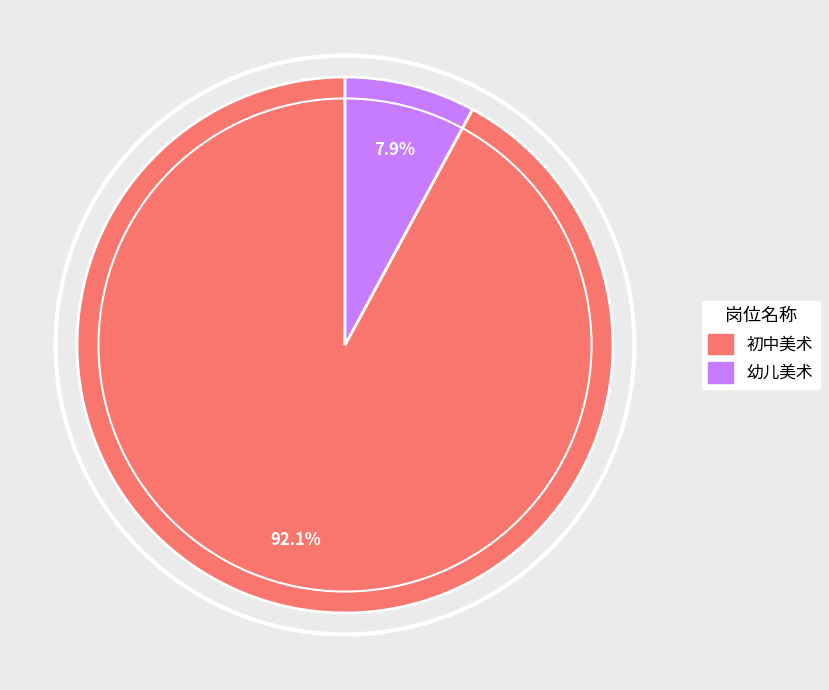

To the nearest percent, what is the difference between the 幼儿美术 and 初中美术 slice percentages?

84%